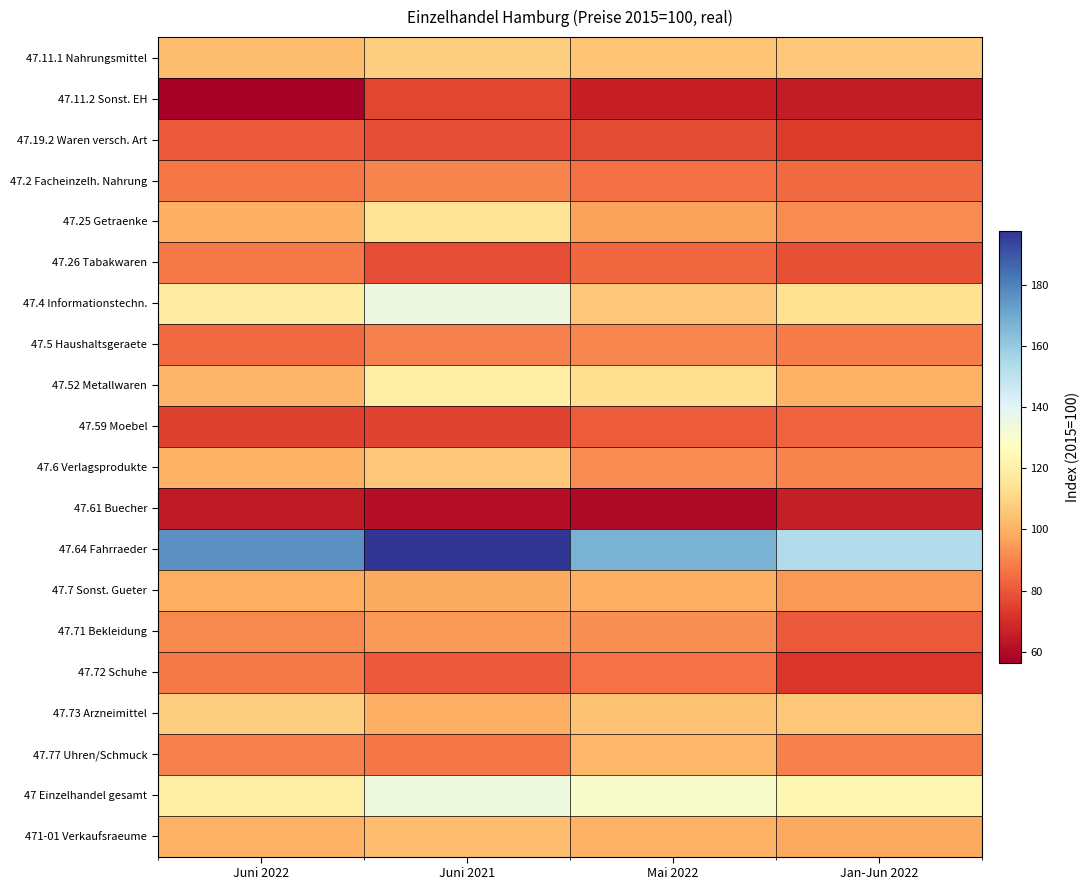

At Mai 2022, list the series in order from largest to smallest.

47.64 Fahrraeder, 47 Einzelhandel gesamt, 47.52 Metallwaren, 47.4 Informationstechn., 47.11.1 Nahrungsmittel, 47.73 Arzneimittel, 47.77 Uhren/Schmuck, 471-01 Verkaufsraeume, 47.7 Sonst. Gueter, 47.25 Getraenke, 47.71 Bekleidung, 47.6 Verlagsprodukte, 47.5 Haushaltsgeraete, 47.72 Schuhe, 47.2 Facheinzelh. Nahrung, 47.26 Tabakwaren, 47.59 Moebel, 47.19.2 Waren versch. Art, 47.11.2 Sonst. EH, 47.61 Buecher